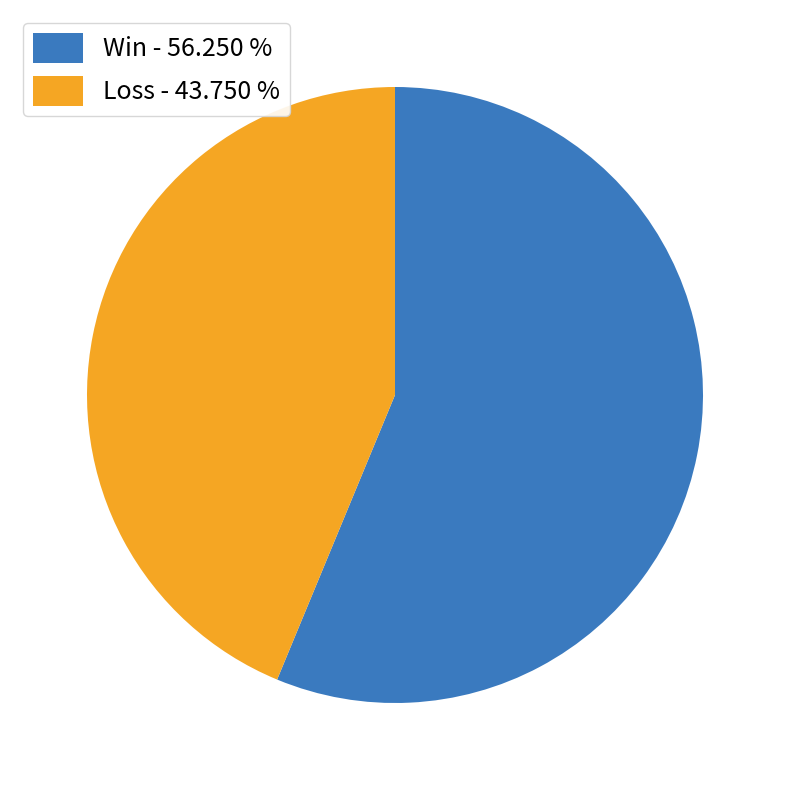

What is the ratio of the value at Win - 56.250 % to the value at Loss - 43.750 %?

1.3